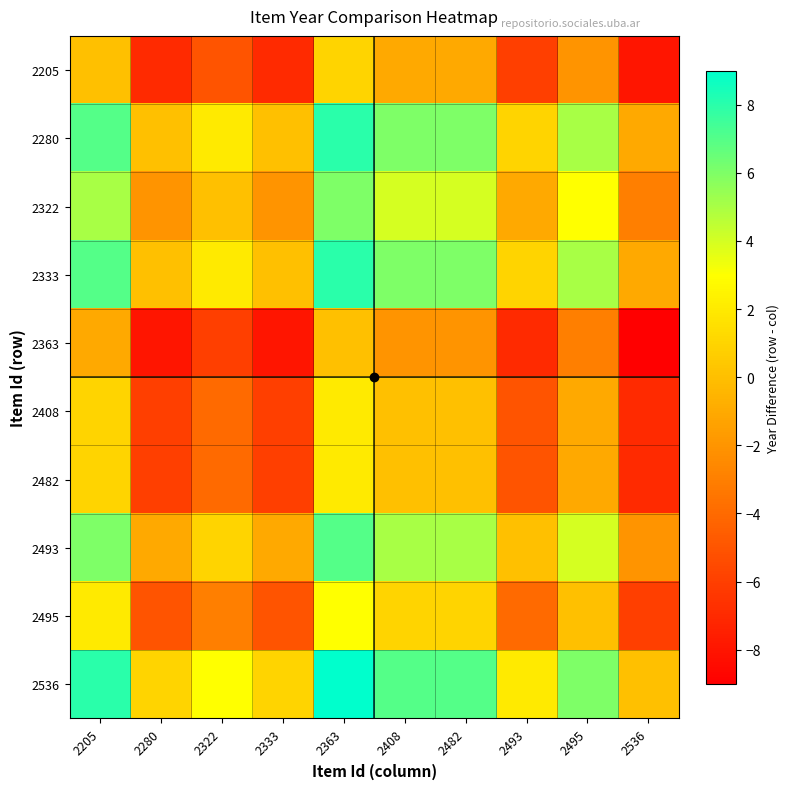

What is the difference between the highest and lowest values at 2205?

9